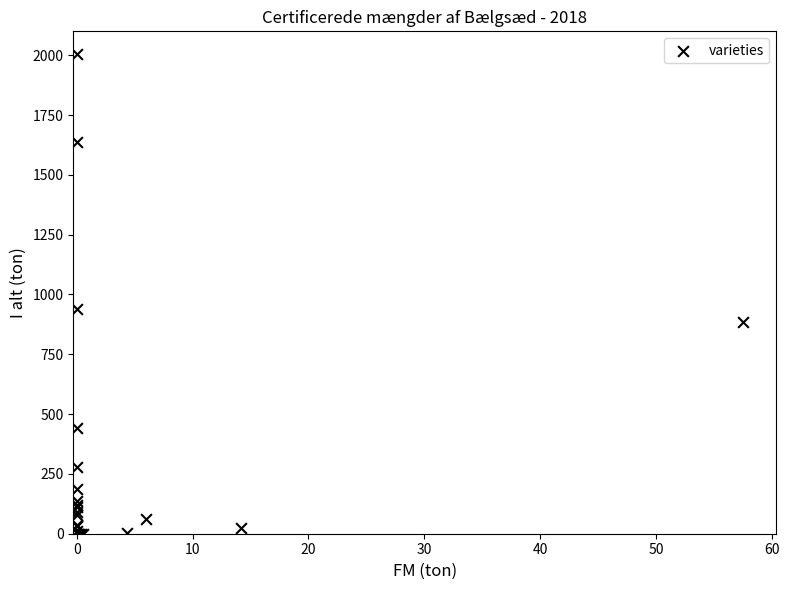

What Y value in the scatter plot is closest to 1002?

937.5